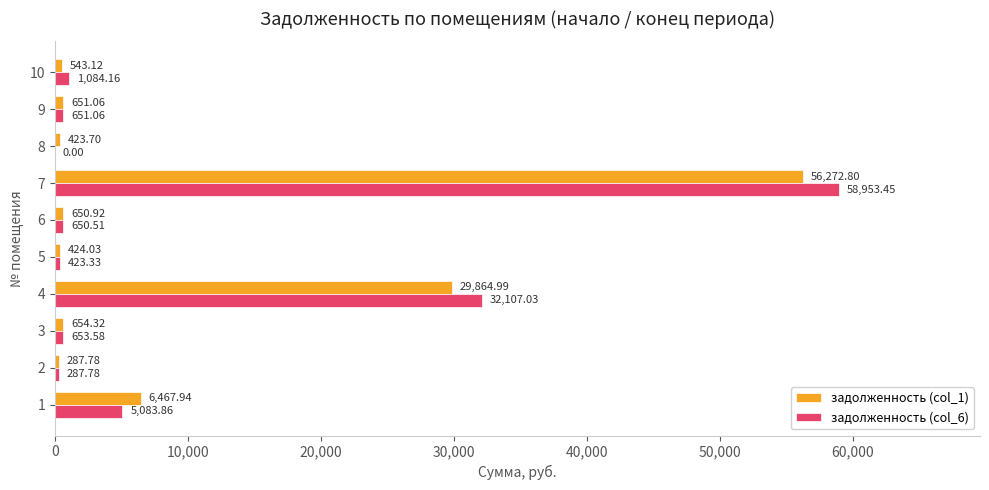

Between 1 and 4, which series saw the biggest shift?

задолженность (col_6)